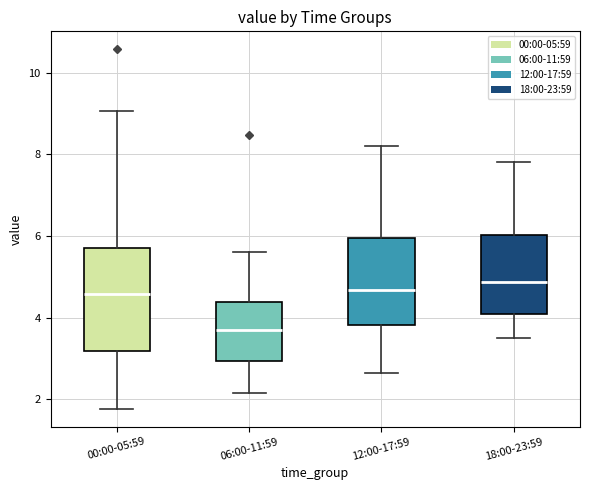

Which box's median line is the lowest?

06:00-11:59